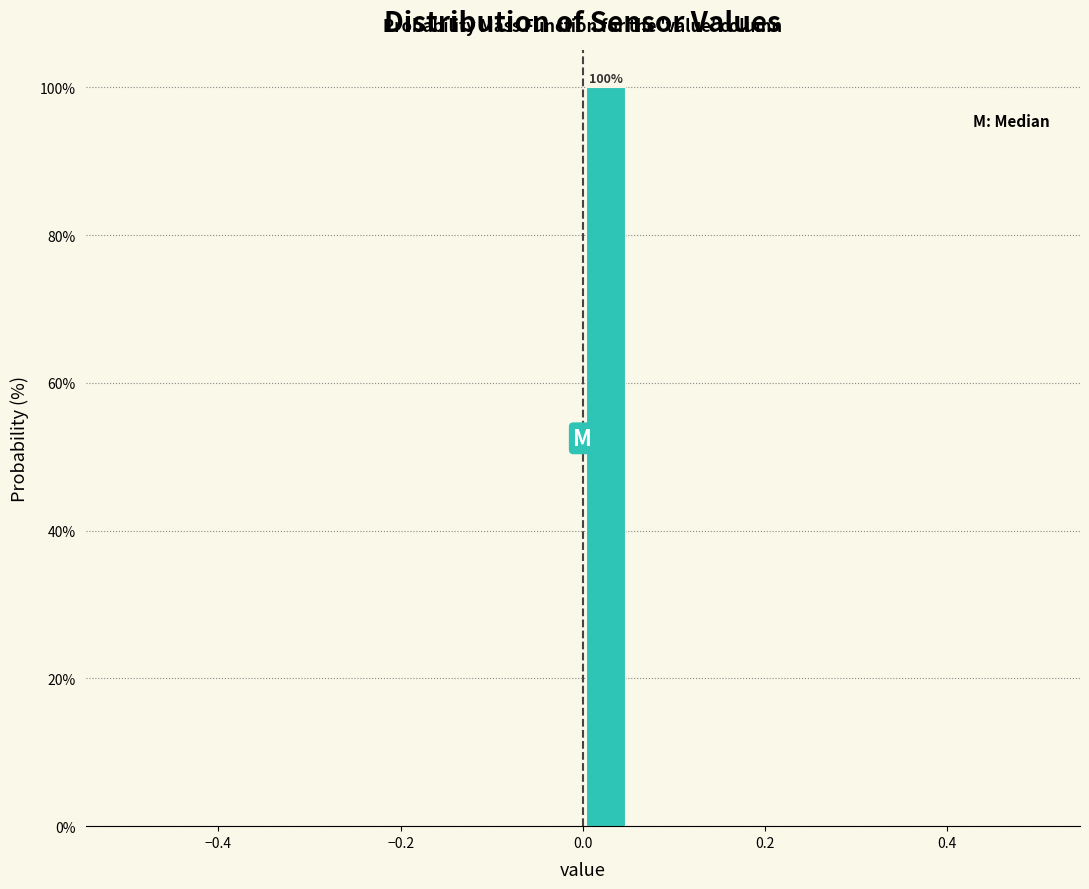

Read against the x-axis, roughly where is the centre of the tallest bar?

0.02